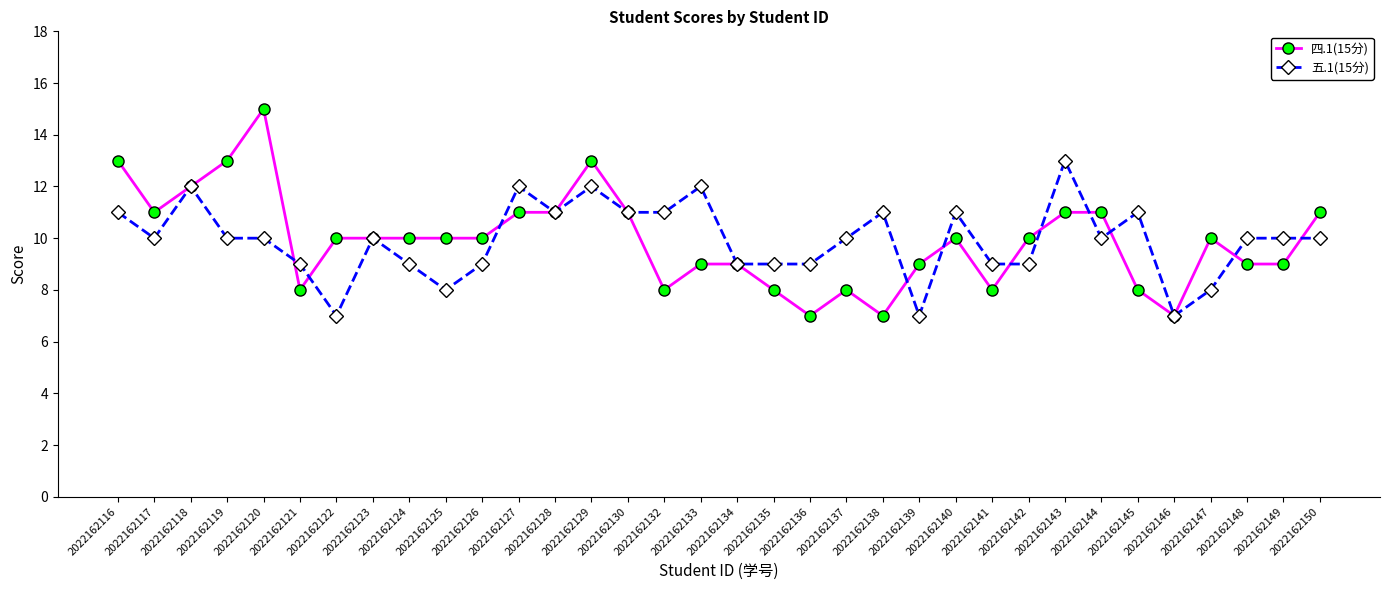

Does the chart display data point markers on the line(s)?

Yes